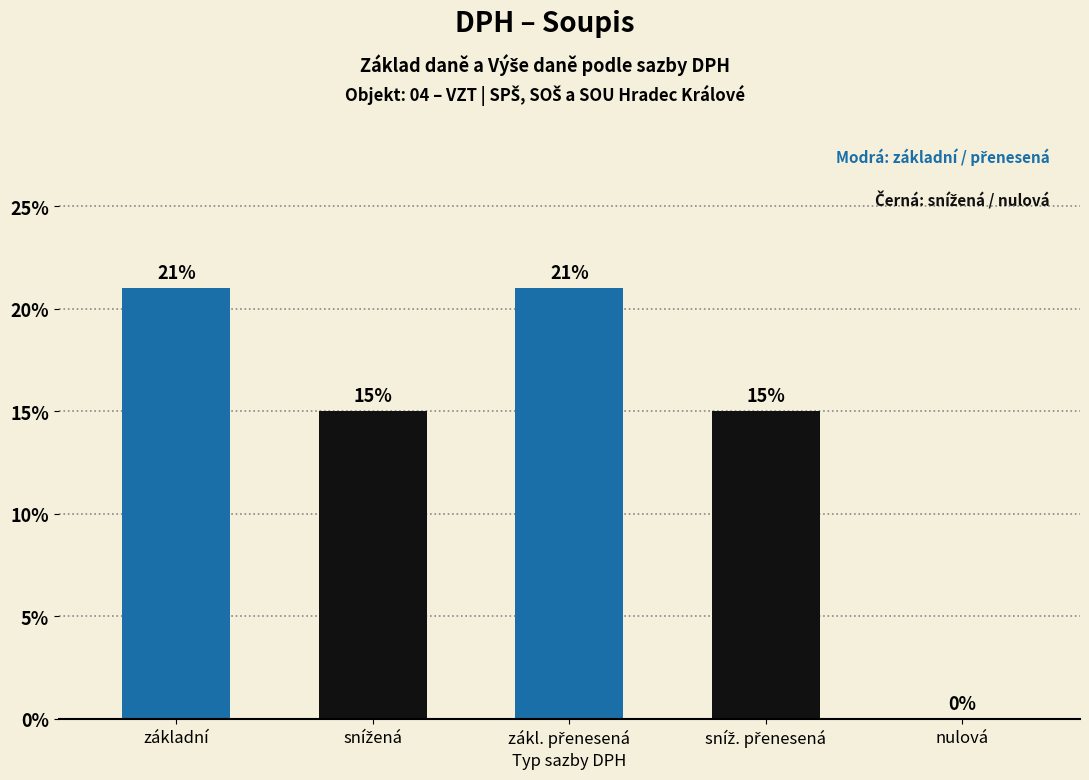

Where does the data first go above 15?

základní